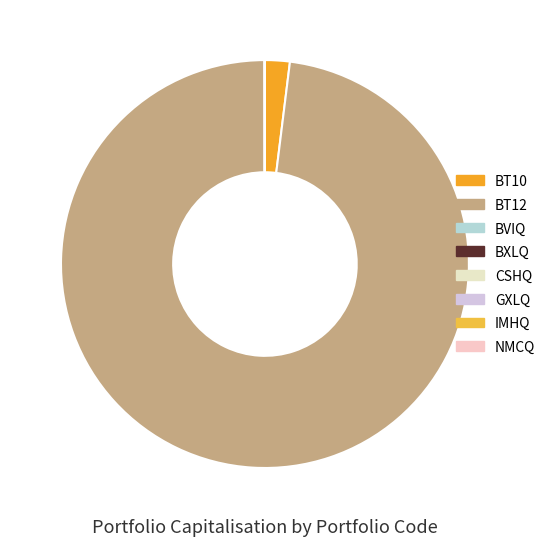

What portion of the pie excludes NMCQ?

100.0%